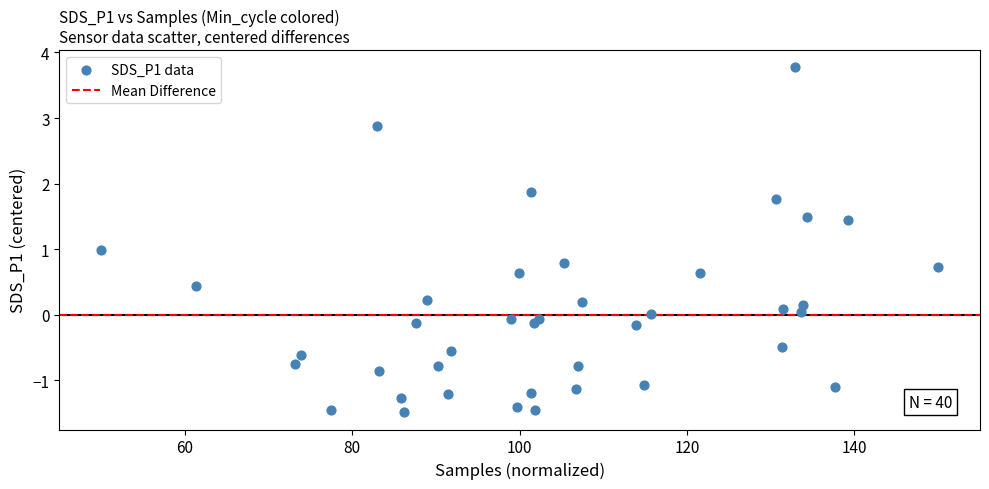

What is the range of Y values (max minus min)?

5.3